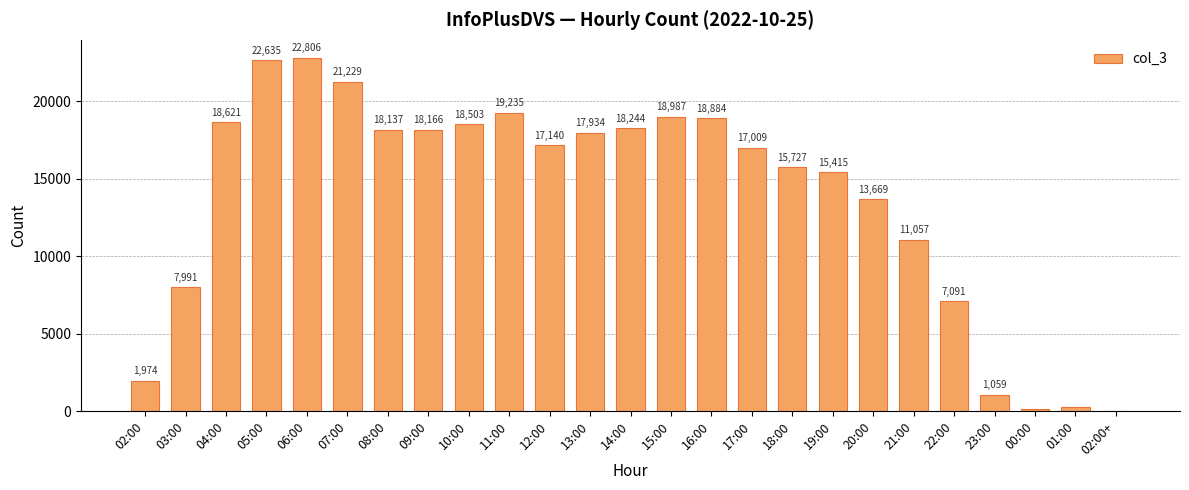

Read the value at 11:00, to the nearest 100.

19200